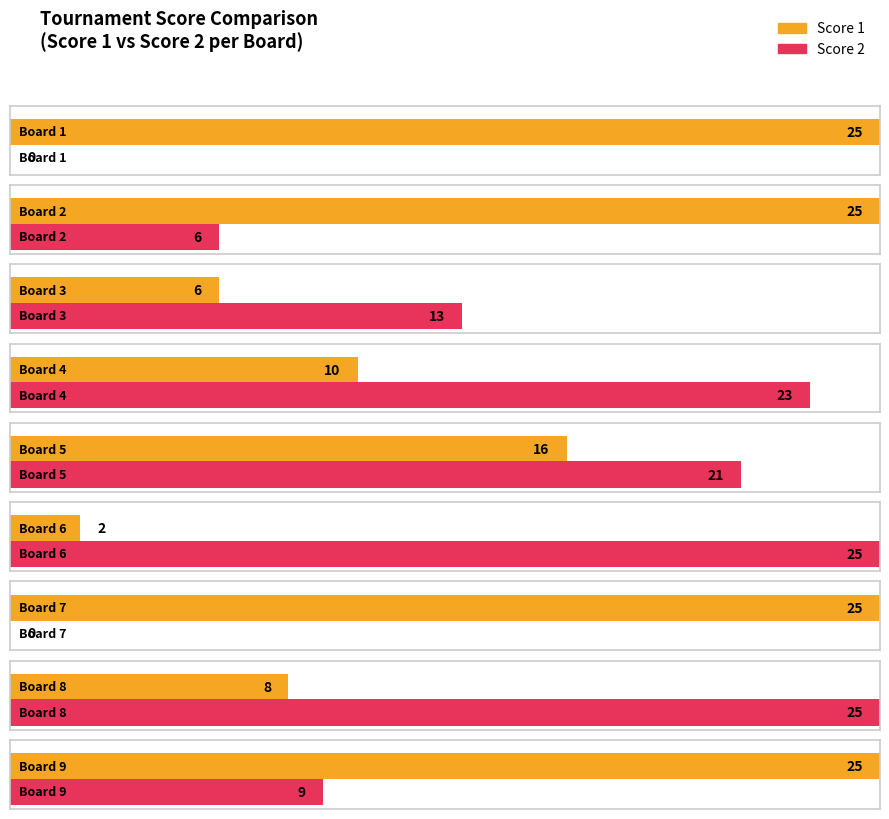

How many bars are there in each group?

2